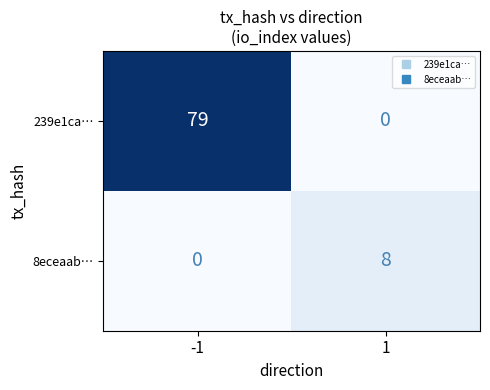

What is the total value across all series at -1?

79